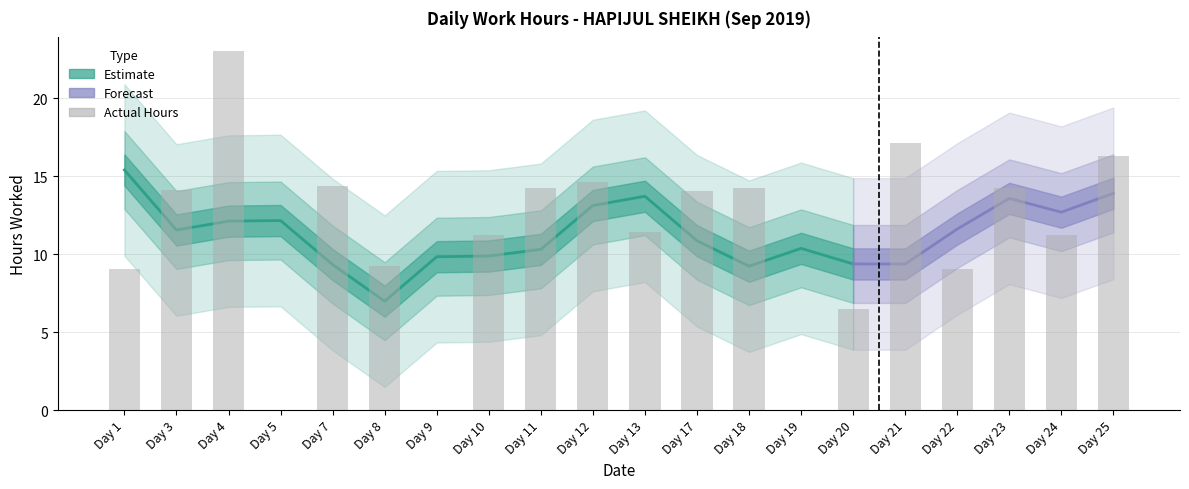

What is the change in value from Day 3 to Day 19?

-14.1